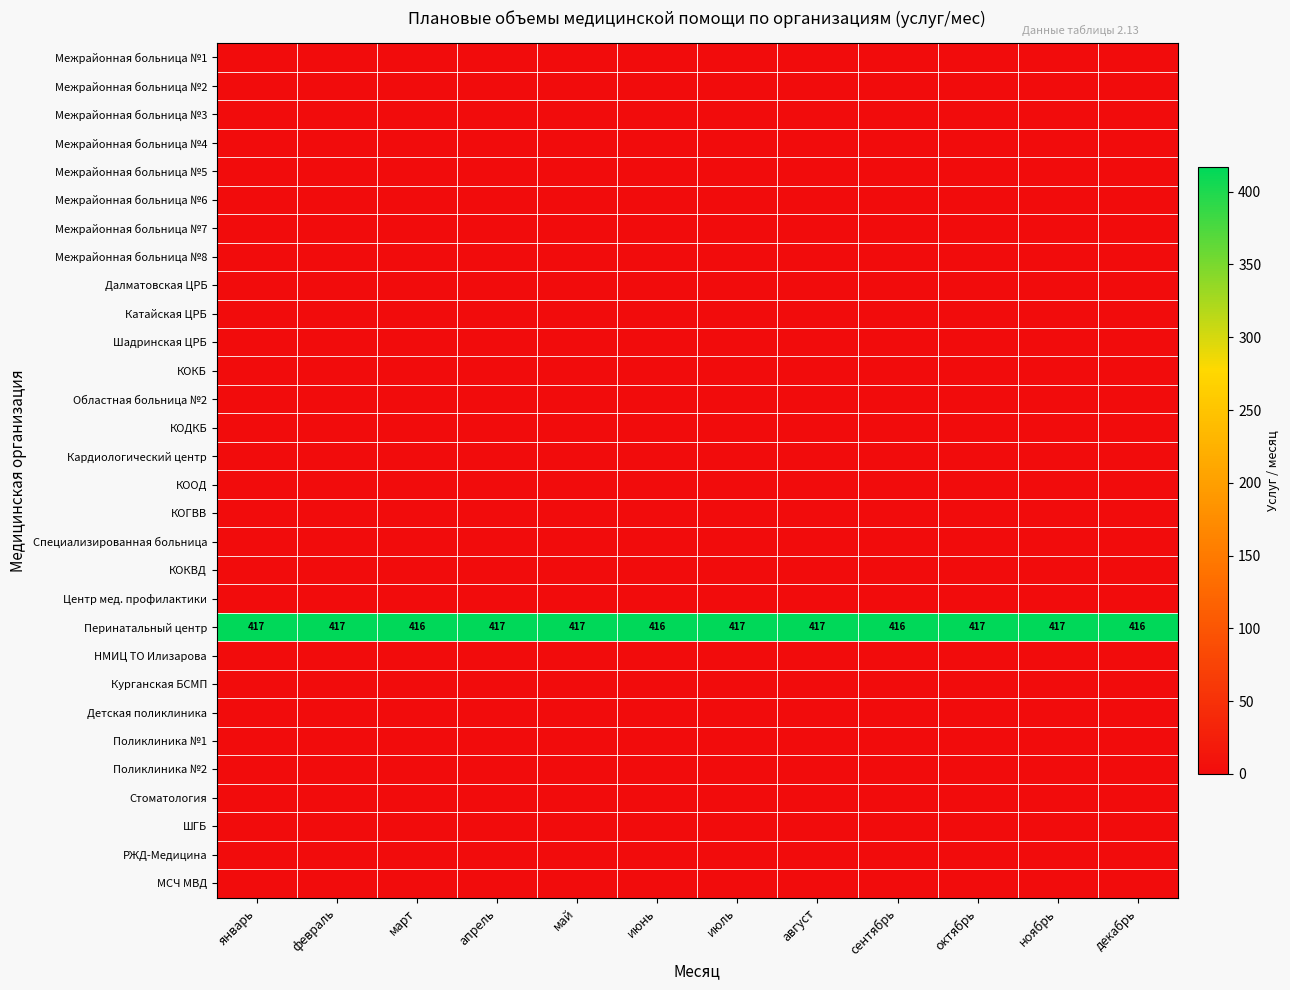

The Перинатальный центр series shows 416 at сентябрь. True or false?

True